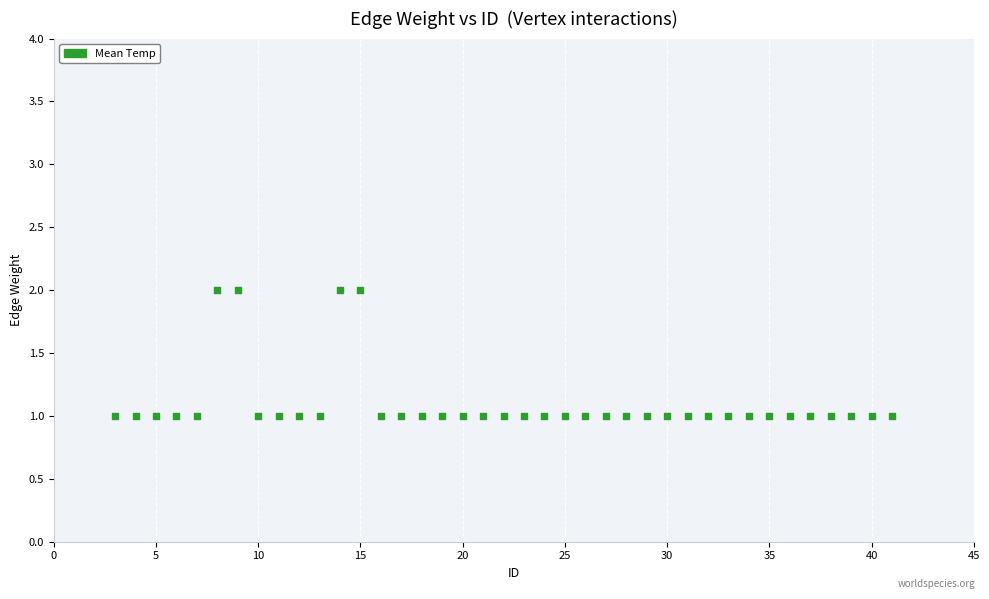

What is the range of X values (max minus min)?

38